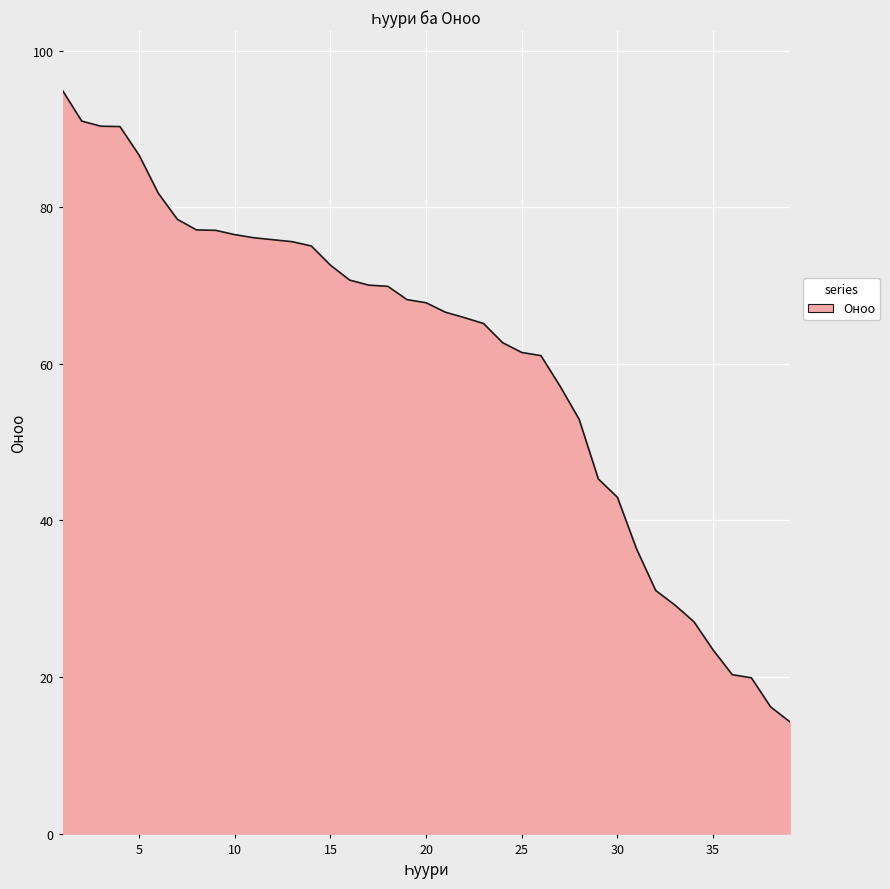

The chart shows a value of 77.1 at 8. True or false?

True